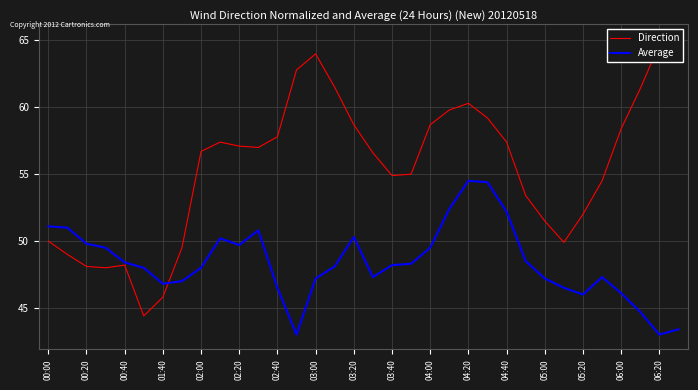

What is the lowest value of the Average series?

43.0